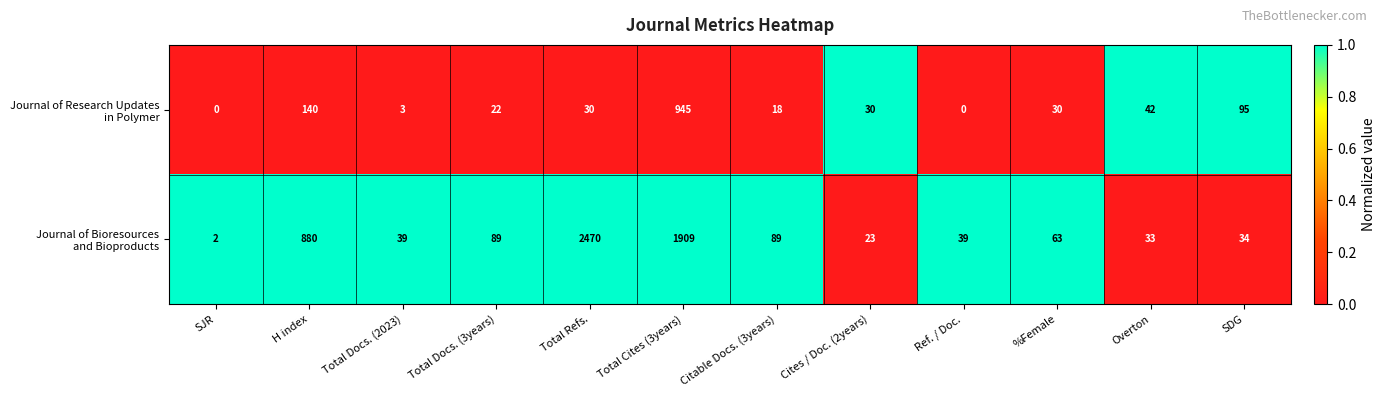

What is the maximum value shown in the chart?

2470